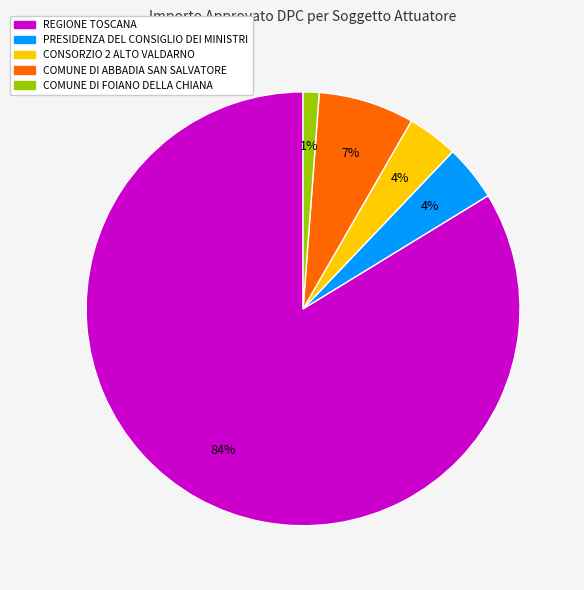

True or false: PRESIDENZA DEL CONSIGLIO DEI MINISTRI accounts for 4% of the total.

True